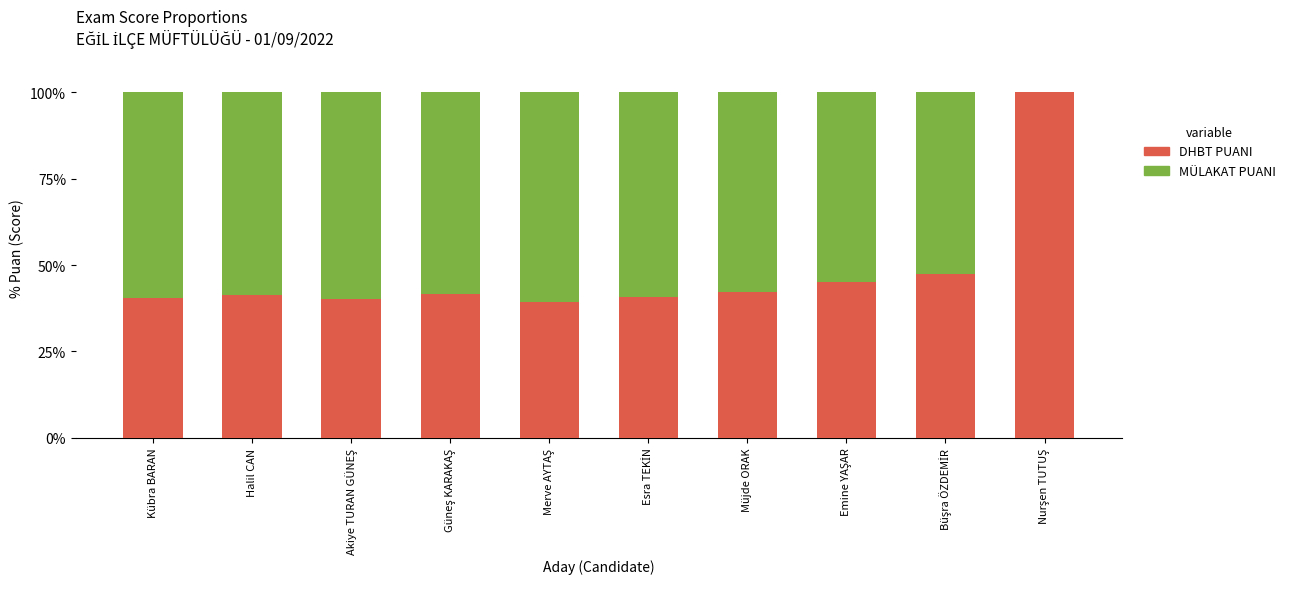

Is it true that DHBT PUANI equals 40.5 at Kübra BARAN?

True